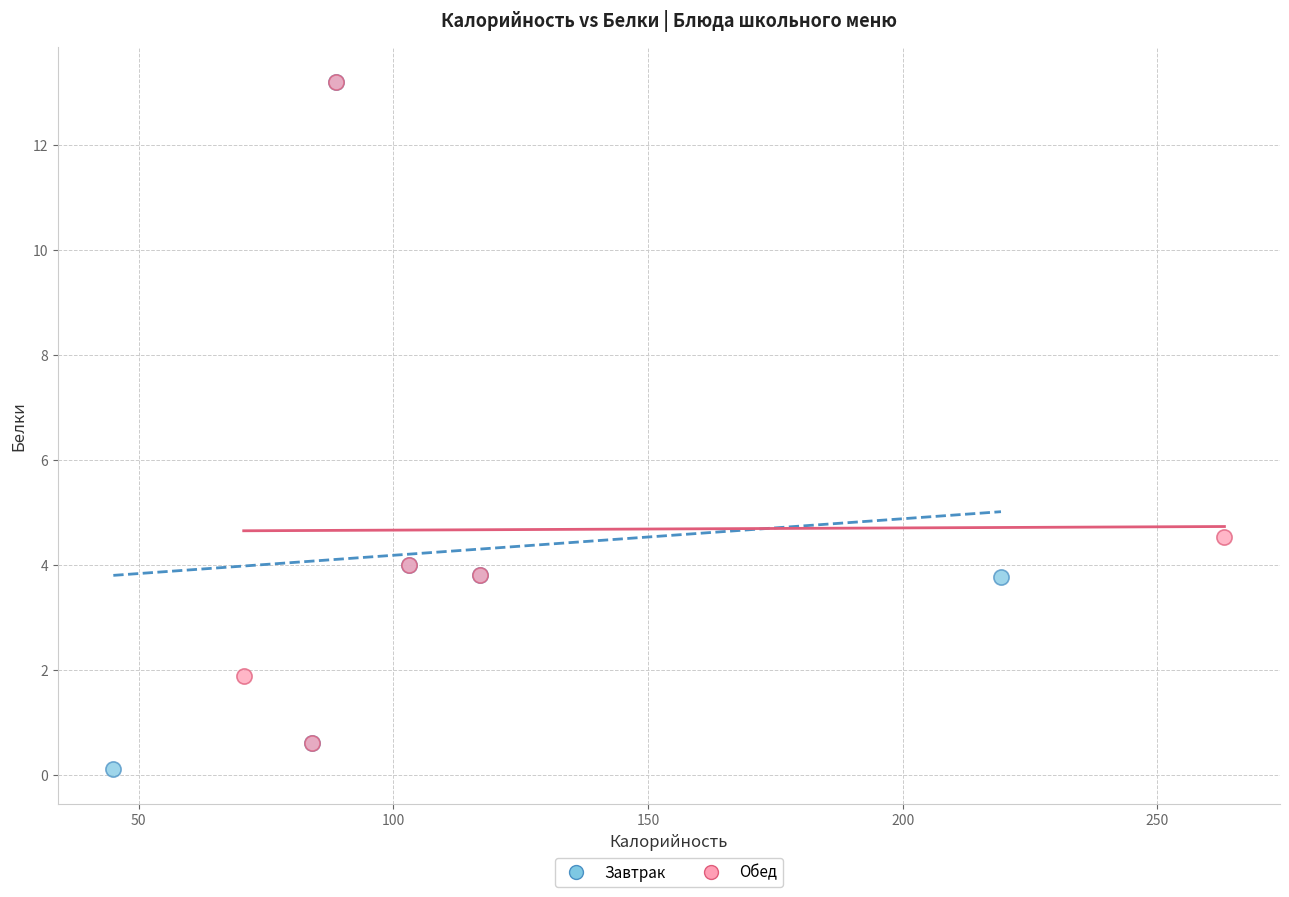

What are all the series names shown in the legend?

Завтрак, Обед